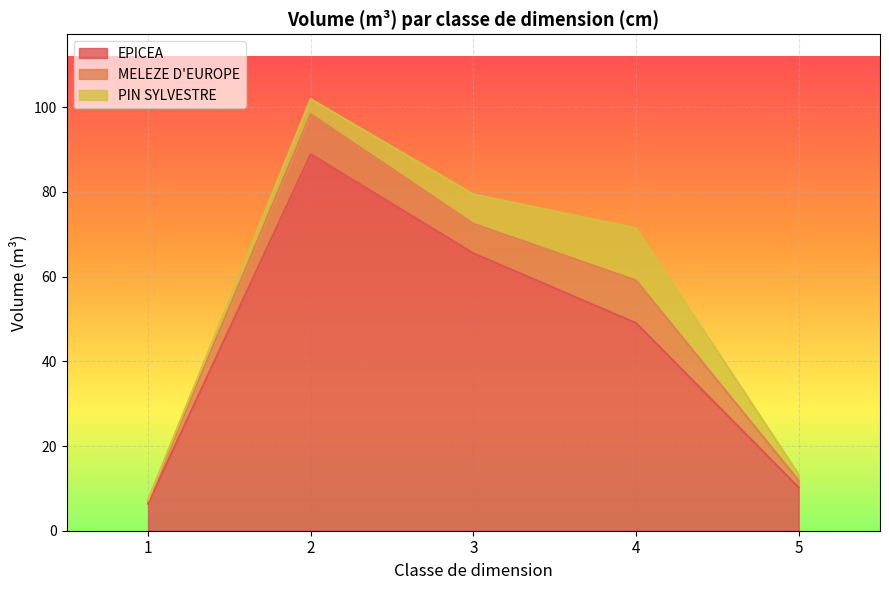

List the labels in order of EPICEA value, smallest first.

1, 5, 4, 3, 2